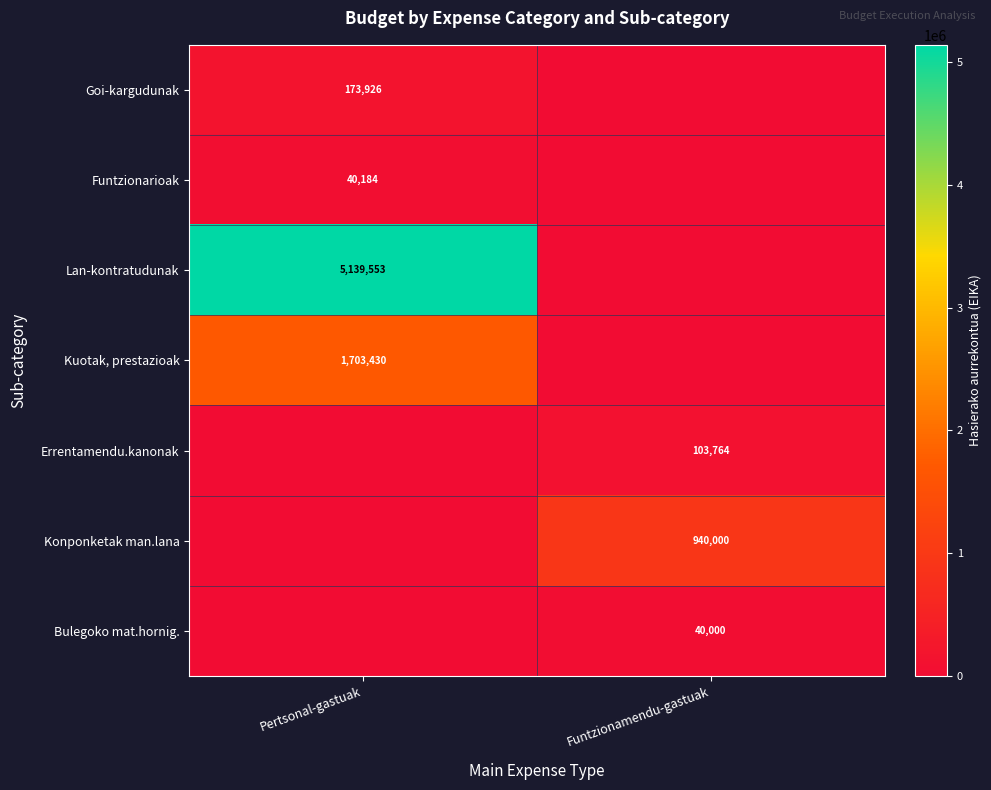

What is the difference between the Kuotak, prestazioak values at Funtzionamendu-gastuak and Pertsonal-gastuak?

1703430